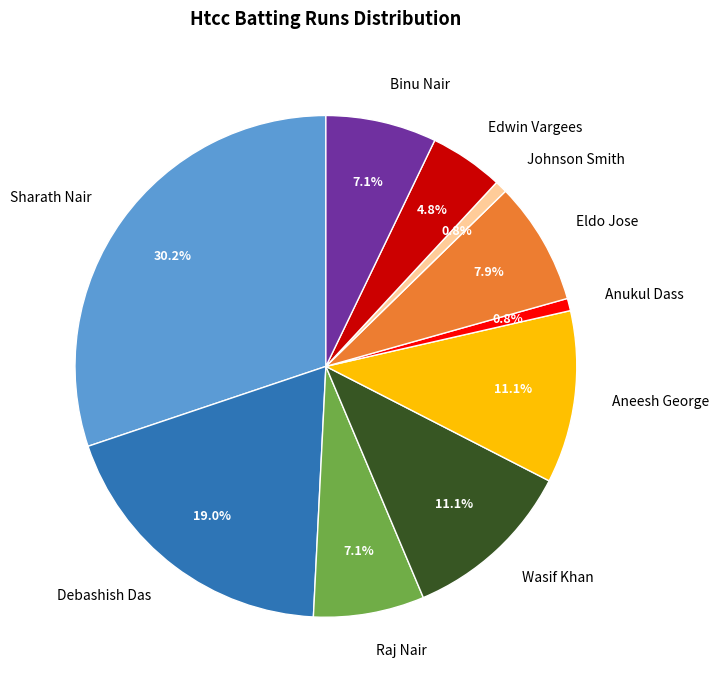

Which slice is the largest?

Sharath Nair